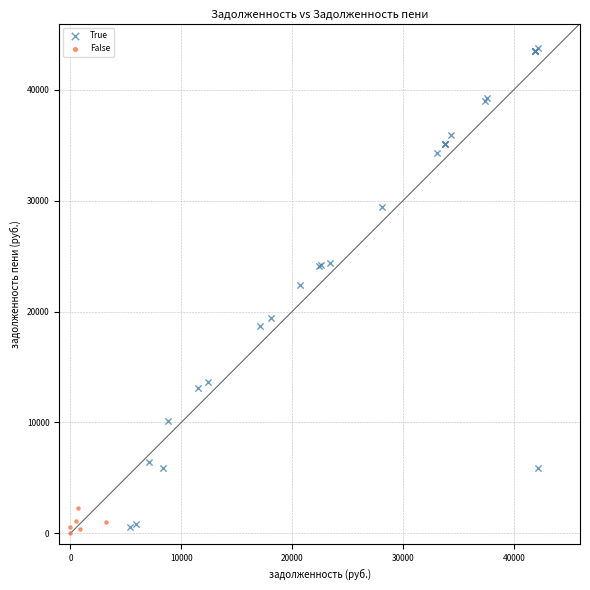

Which series has the widest spread of Y values?

True